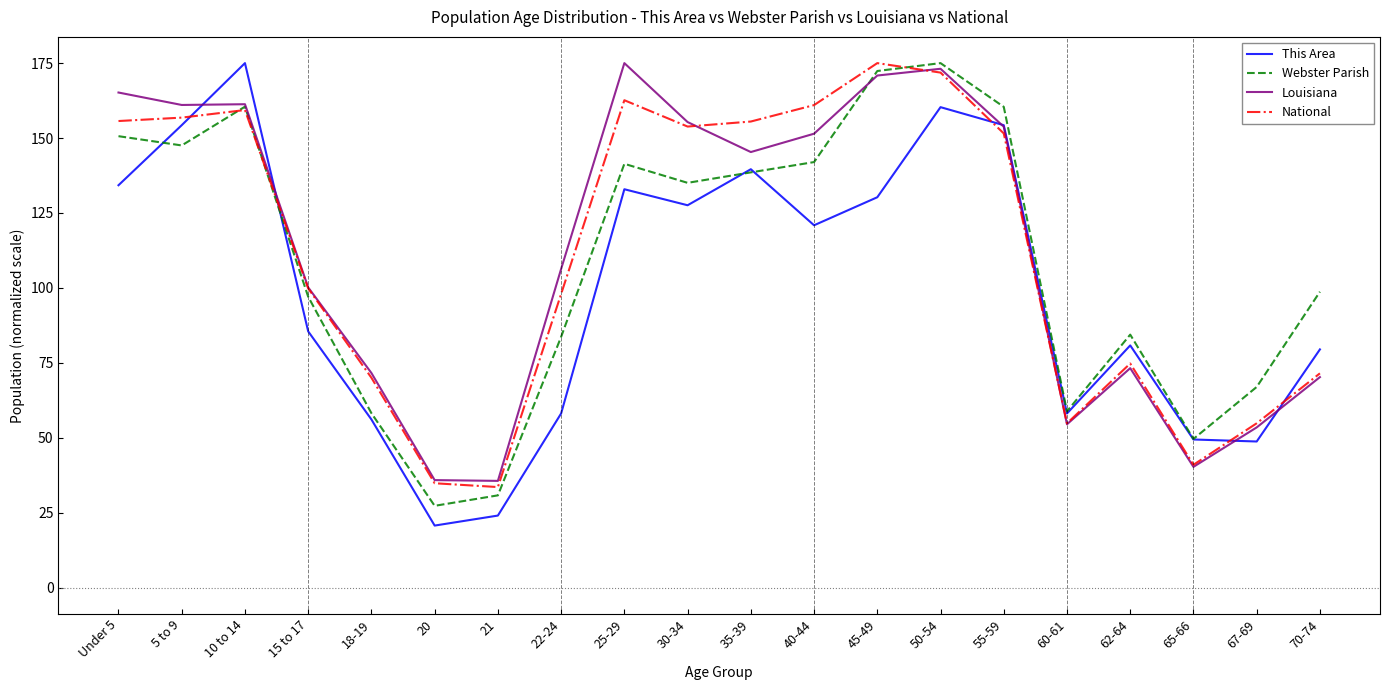

Which series has the widest spread of values?

This Area